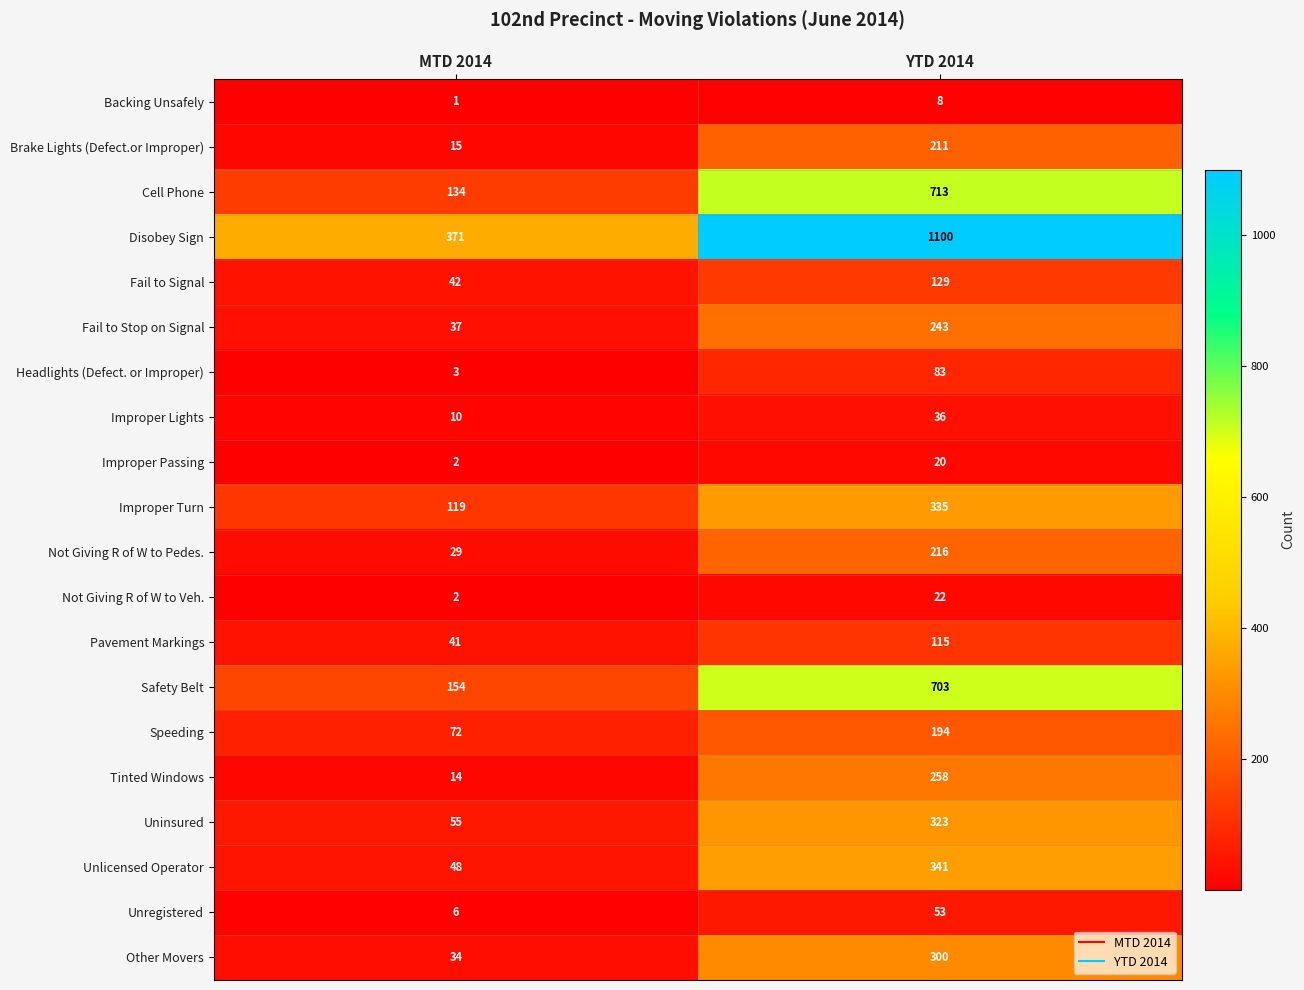

What is the difference between the highest and lowest values at YTD 2014?

1092